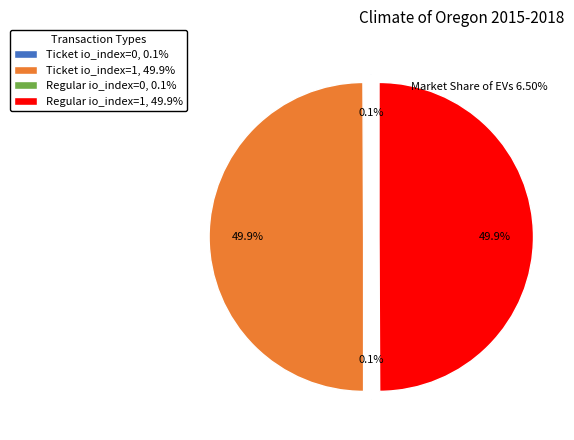

What portion of the pie excludes Ticket io_index=1, 49.9%?

50.1%